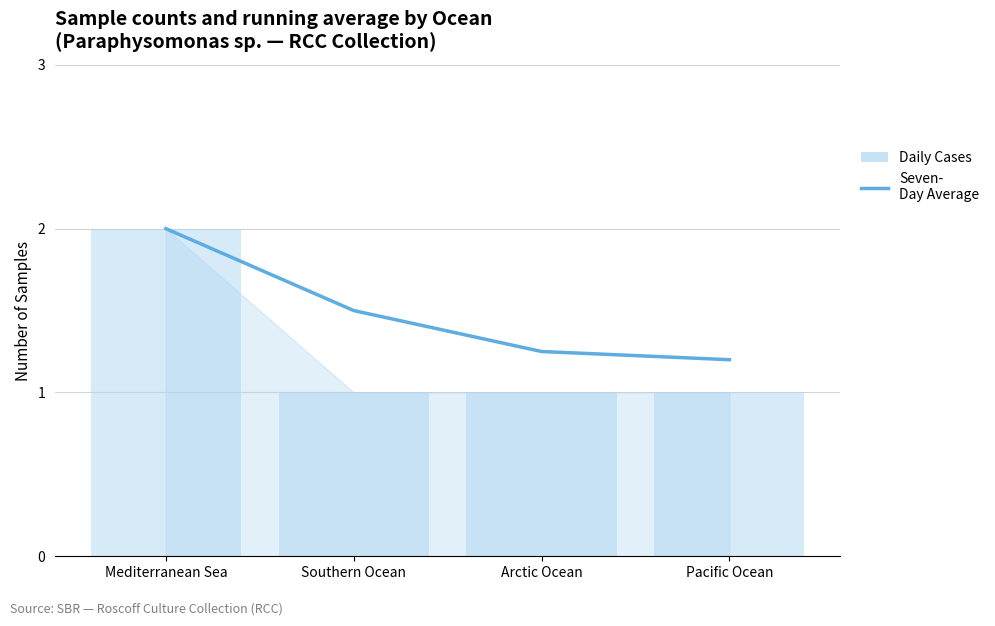

What position from the right is Southern Ocean?

3